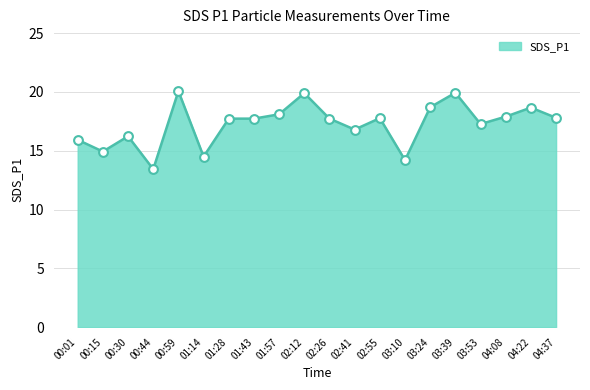

What is the ratio of the value at 01:57 to the value at 03:39?

0.9